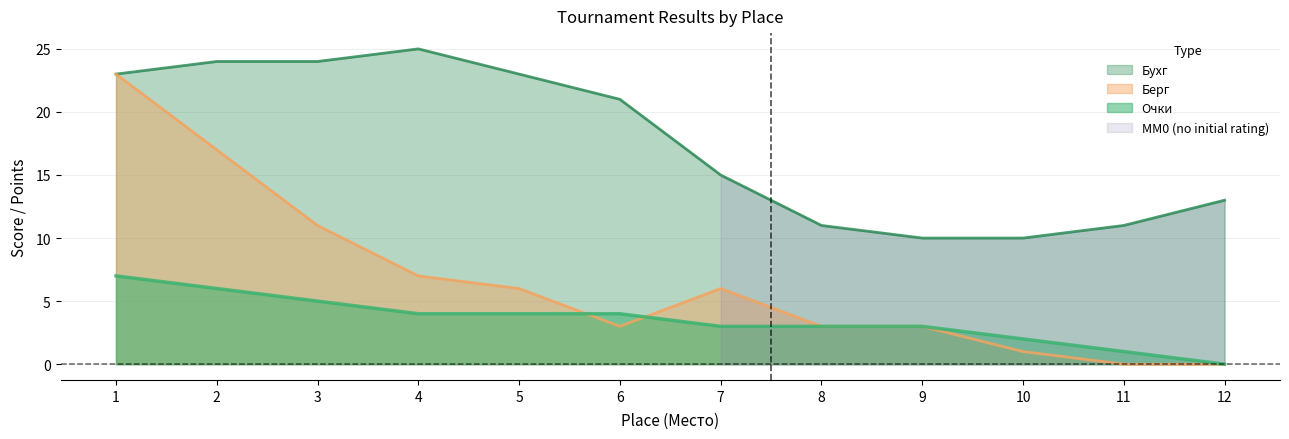

At which category is the sum across all series the highest?

1